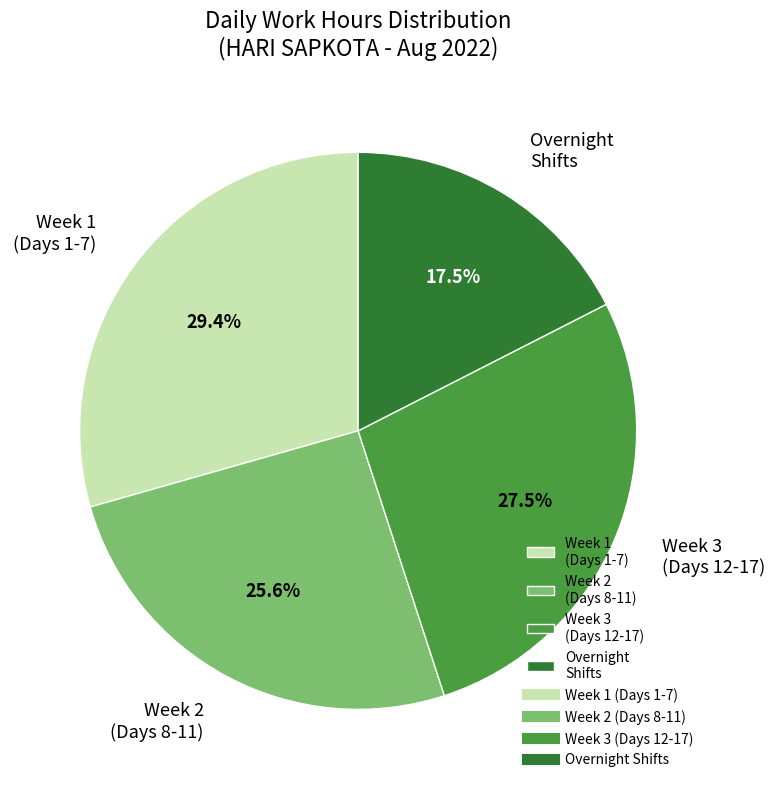

Is there a majority slice in this chart?

No